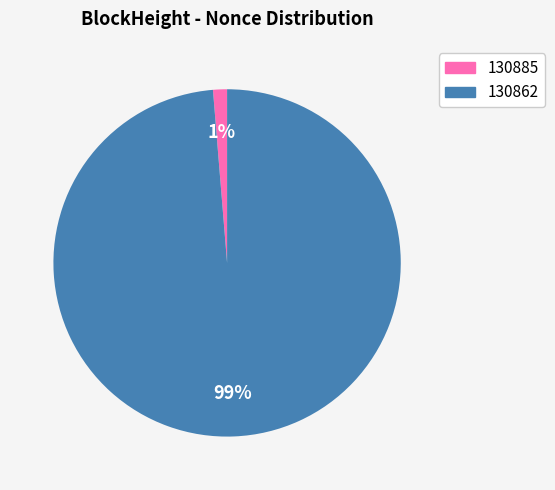

To the nearest percent, what is the average slice percentage?

50%